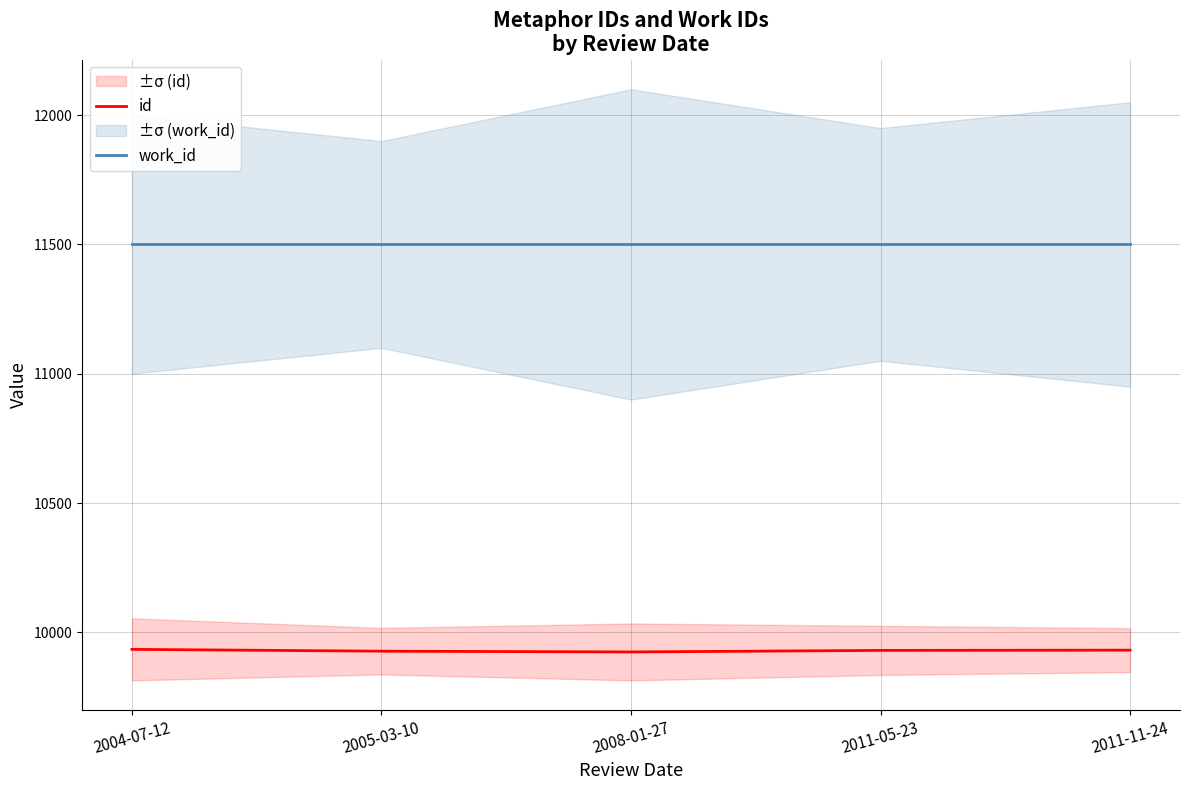

Where is id nearest to the value 9929?

2011-05-23